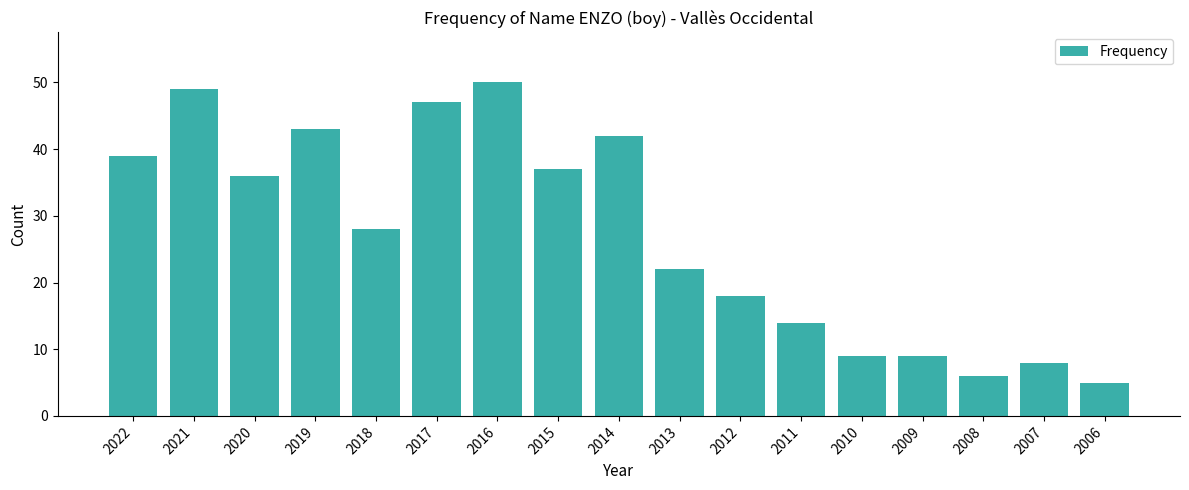

What is the minimum value shown in the chart?

5